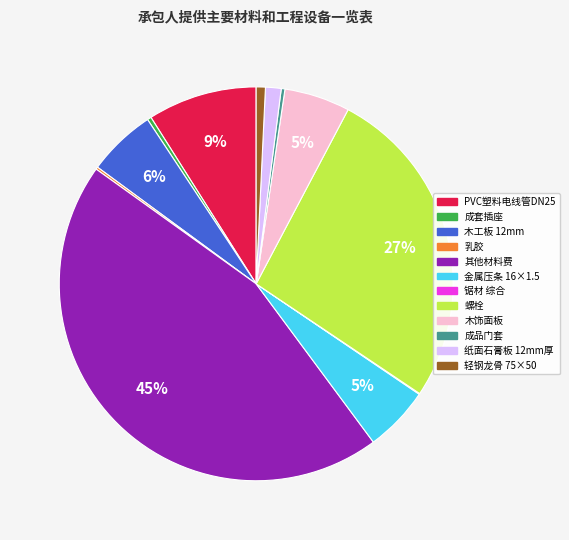

Is it true that 金属压条 16×1.5 is 17% of the pie?

False